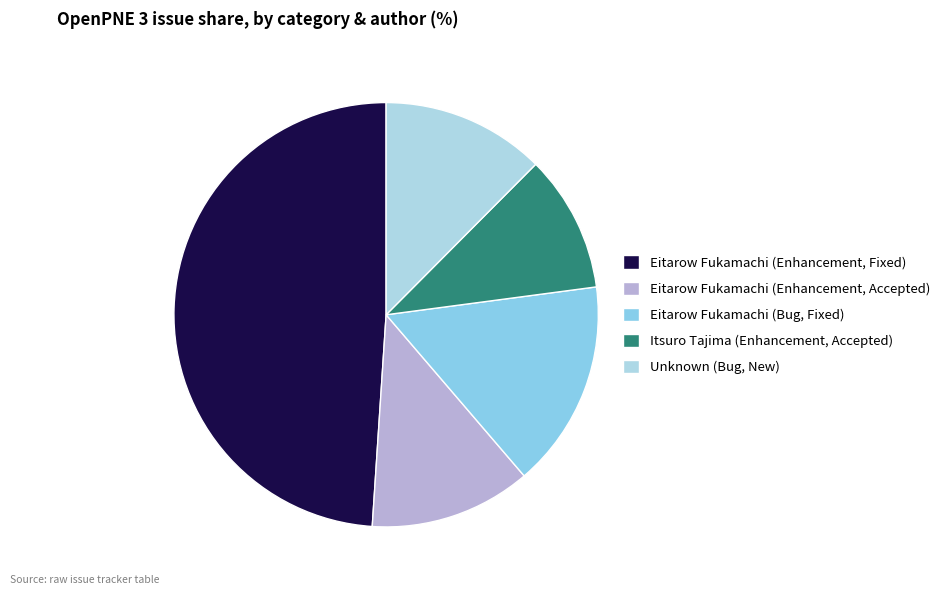

How many slices are in this pie chart?

5